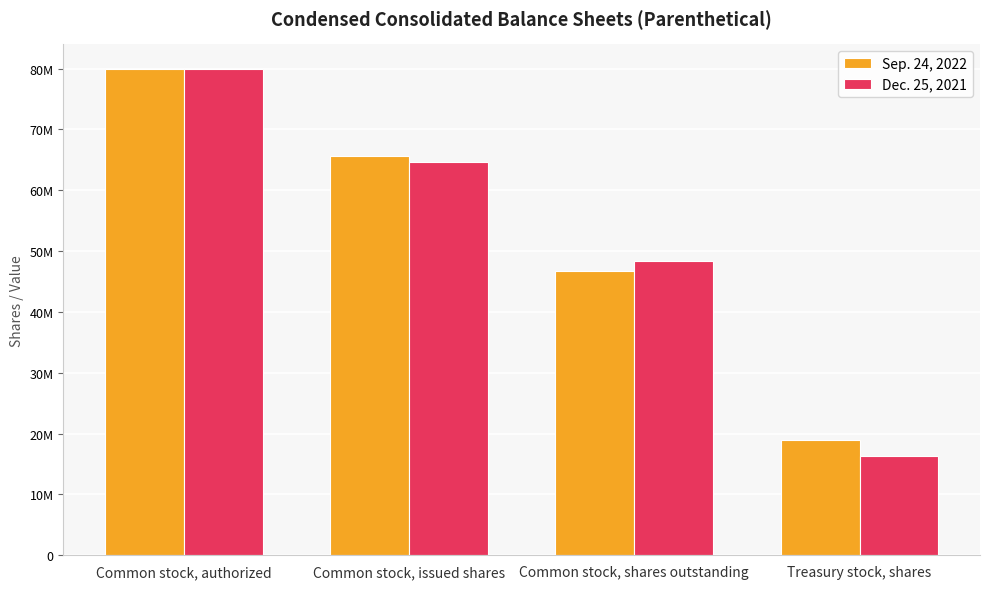

Which has a higher value, Common stock, authorized or Common stock, issued shares?

Common stock, authorized